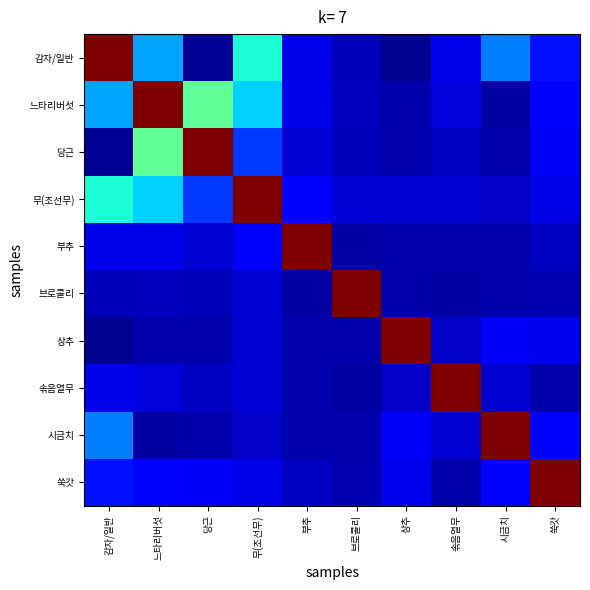

Rank the series by their maximum value, from lowest to highest.

감자/일반, 느타리버섯, 당근, 무(조선무), 부추, 브로콜리, 상추, 솎음열무, 시금치, 쑥갓